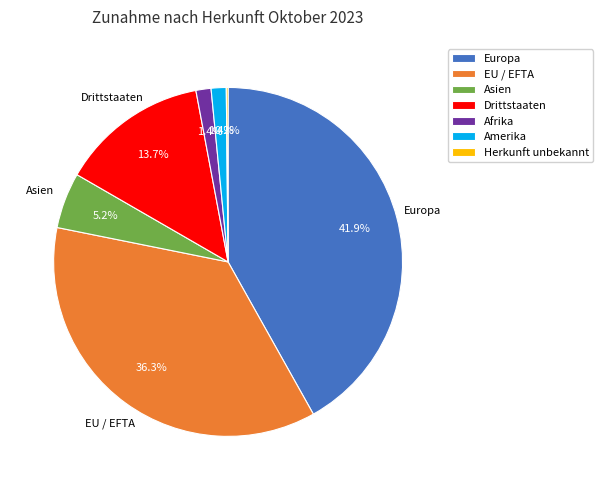

What is the total percentage of Amerika and Europa?

43.3%